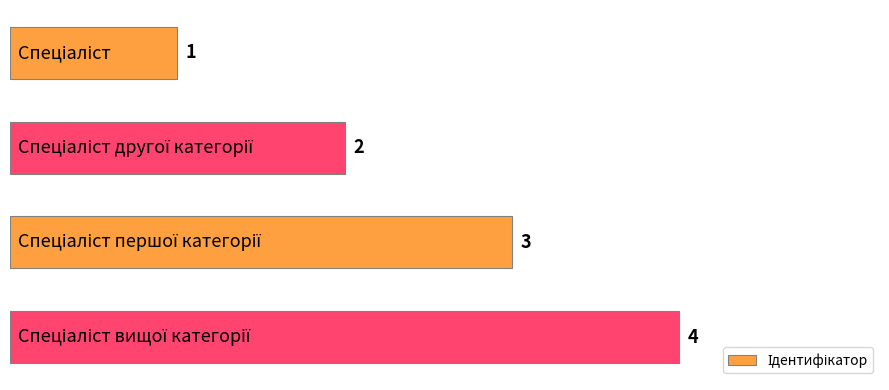

Count the values in the range 2 to 4.

3